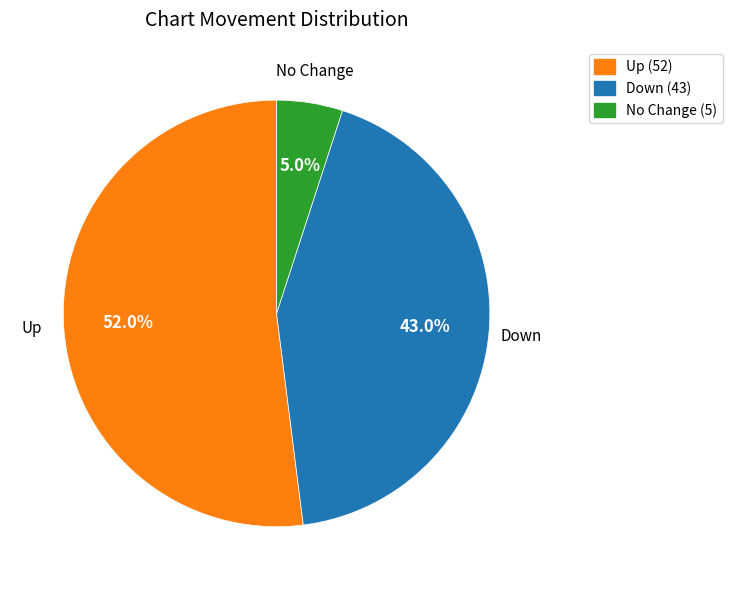

Rank the categories by value from highest to lowest.

Up (52), Down (43), No Change (5)